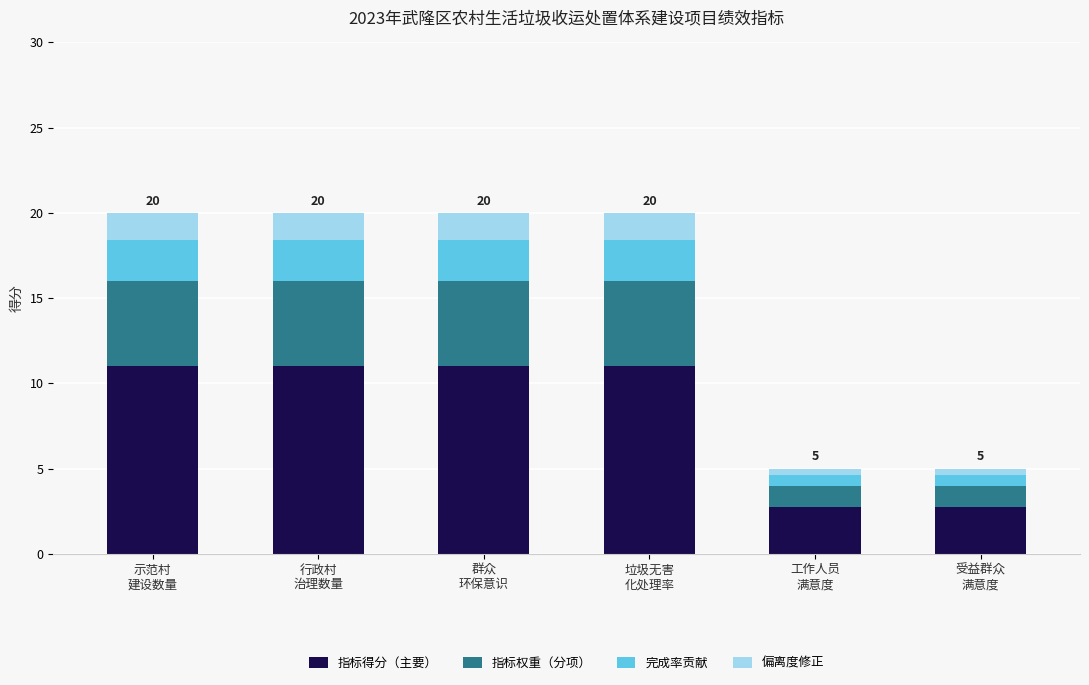

What is the minimum value for 指标得分（主要）?

2.8